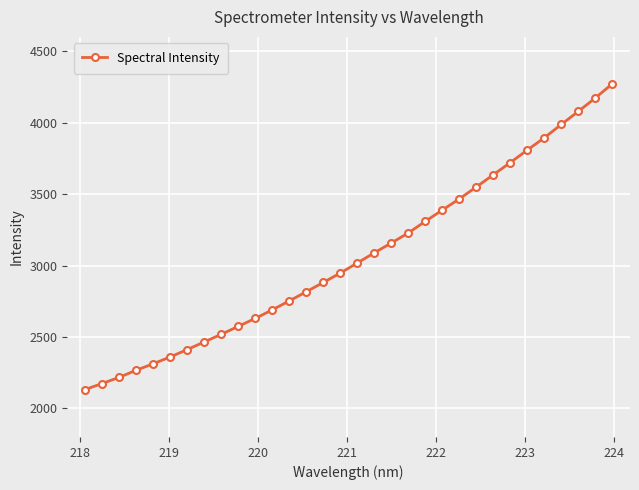

What is the difference between the second highest and second lowest values?

1997.7